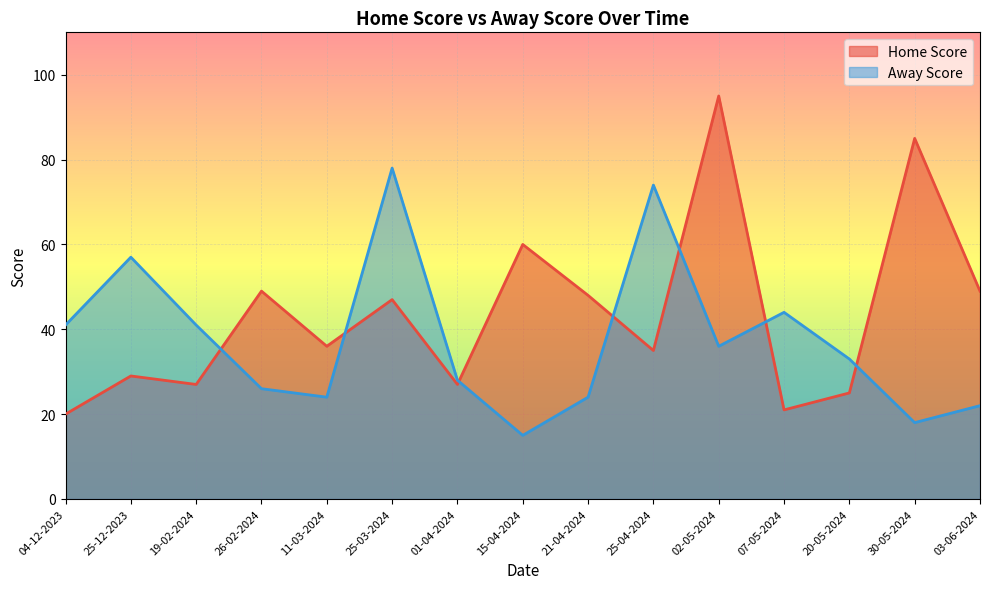

What is the value of the Home Score point at the 15th from the left?

49